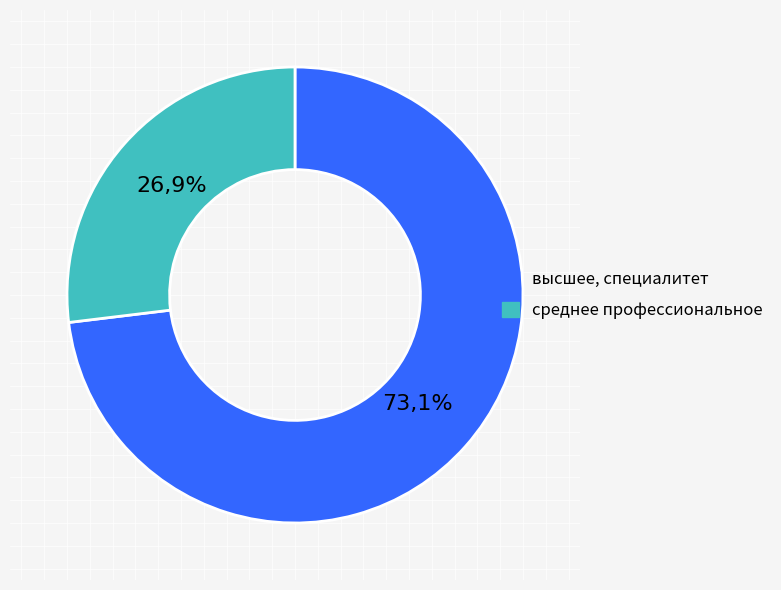

To the nearest percent, what is the average slice percentage?

50%